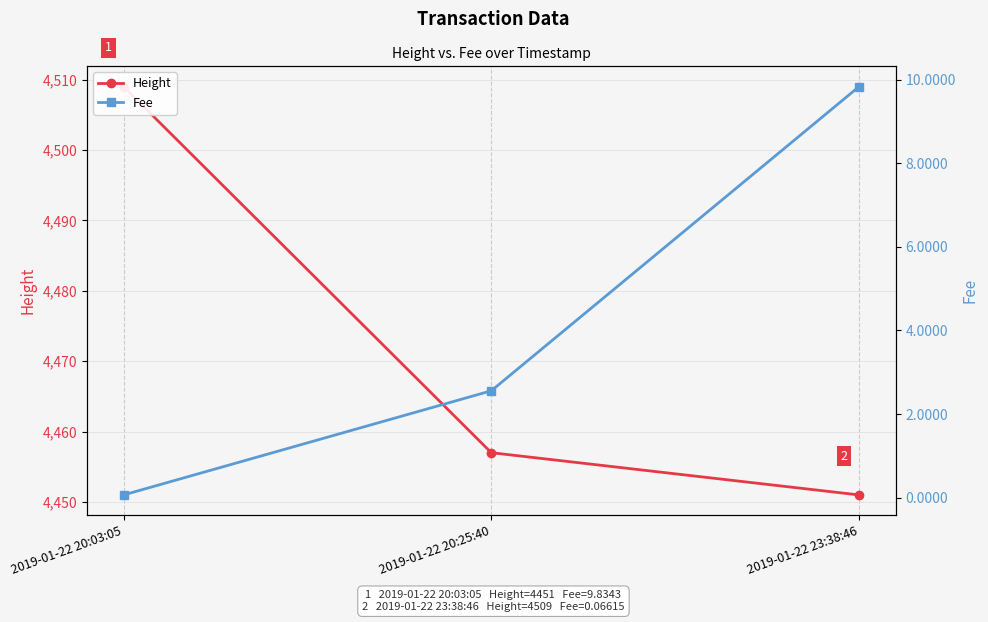

At which category is the sum across all series the highest?

2019-01-22 20:03:05